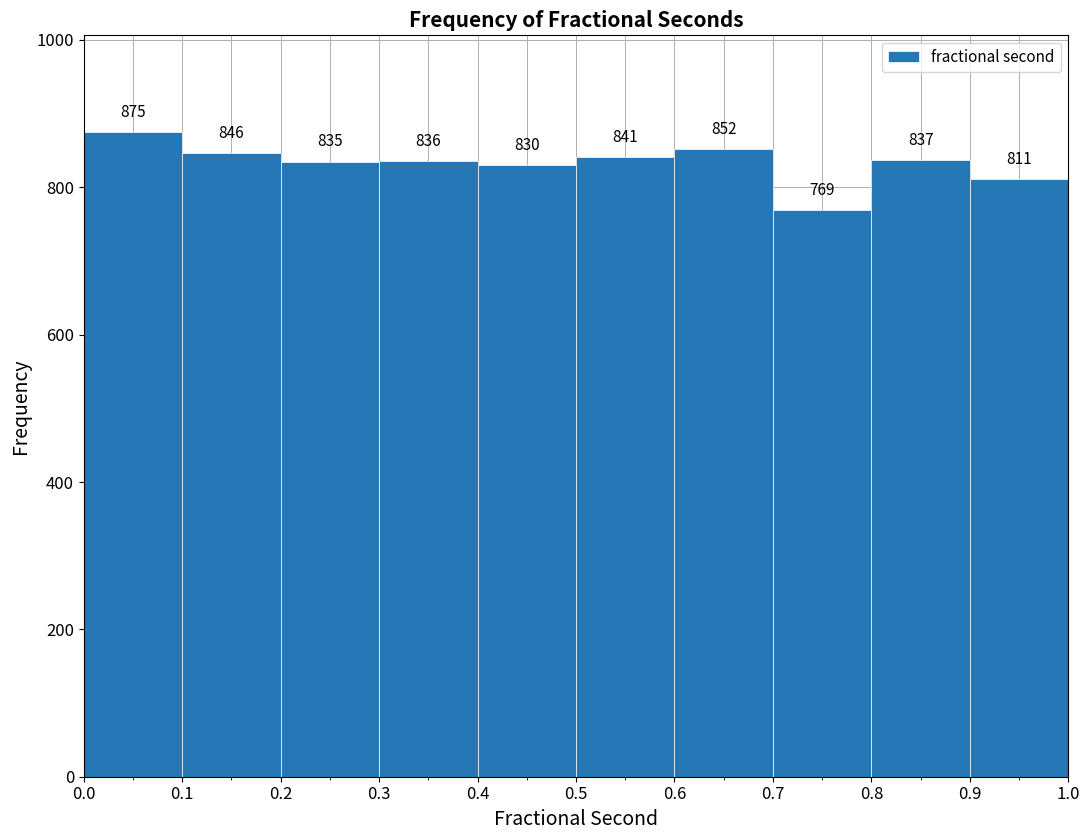

Over which range of the x-axis is the bar tallest?

0.0 to 0.1